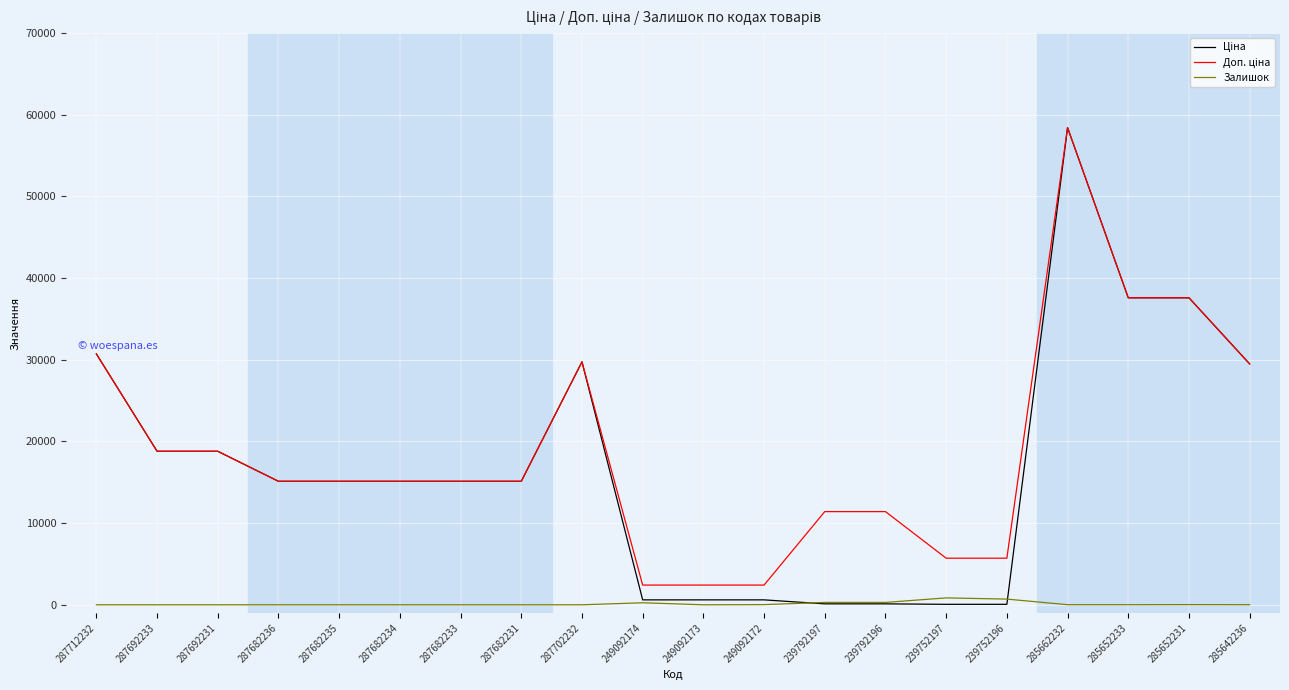

What is the maximum value shown in the chart?

58426.5